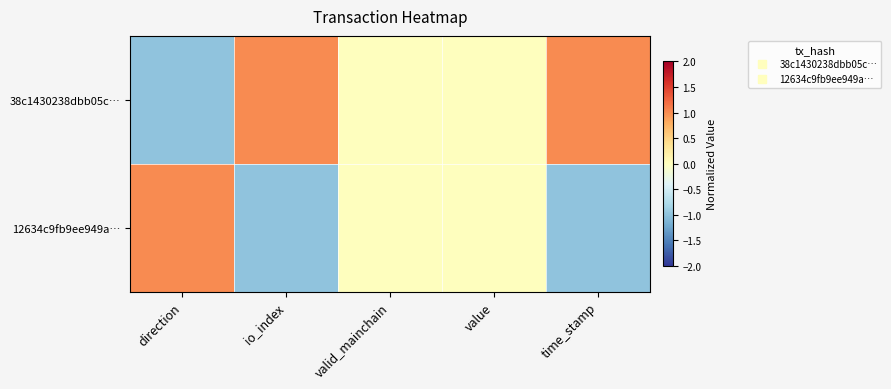

Which series has the largest total across all categories?

38c1430238dbb05c…